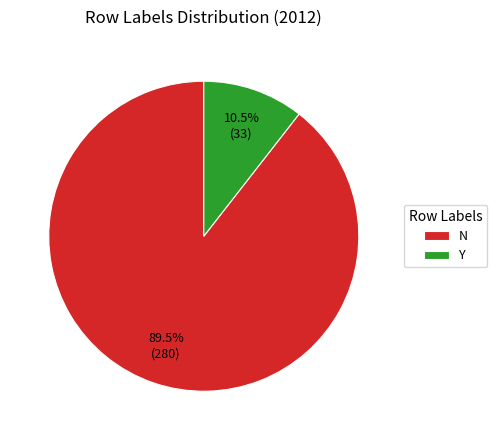

What is the majority slice?

N